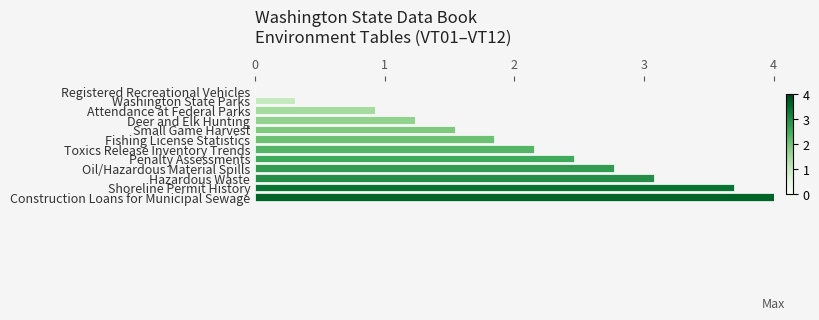

Between Deer and Elk Hunting and Hazardous Waste, which is larger?

Hazardous Waste